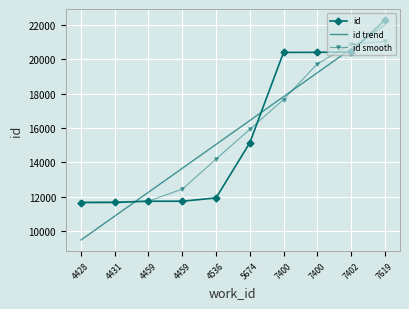

What is the difference between the maximum and minimum values in the id trend series?

12525.2